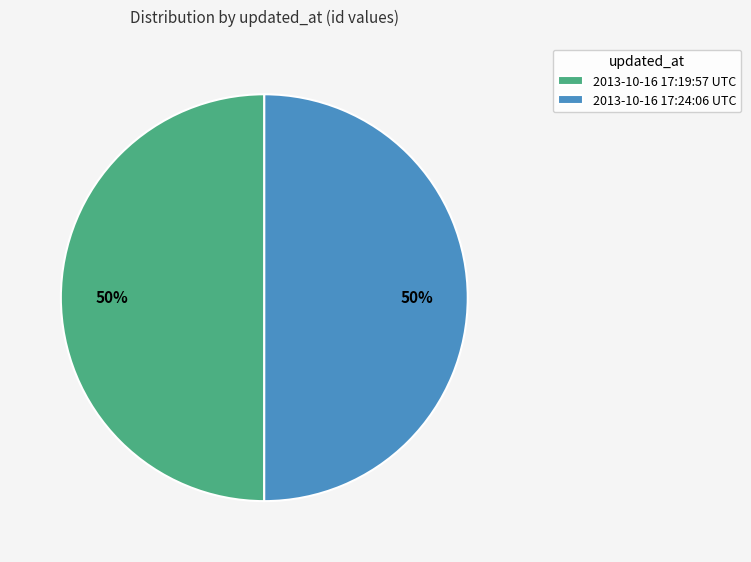

Count the number of slices in the pie.

2